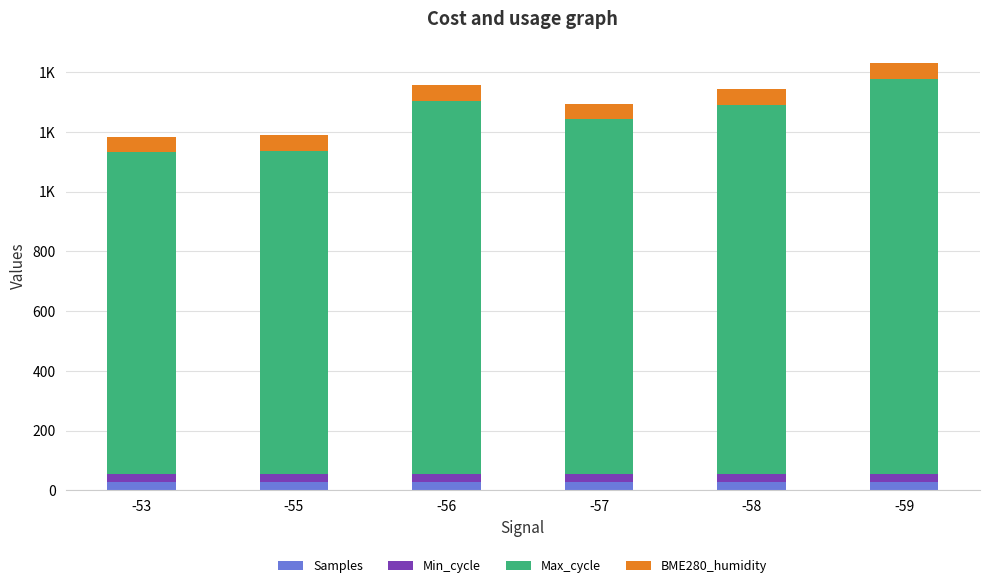

What are all the series names shown in the legend?

Samples, Min_cycle, Max_cycle, BME280_humidity